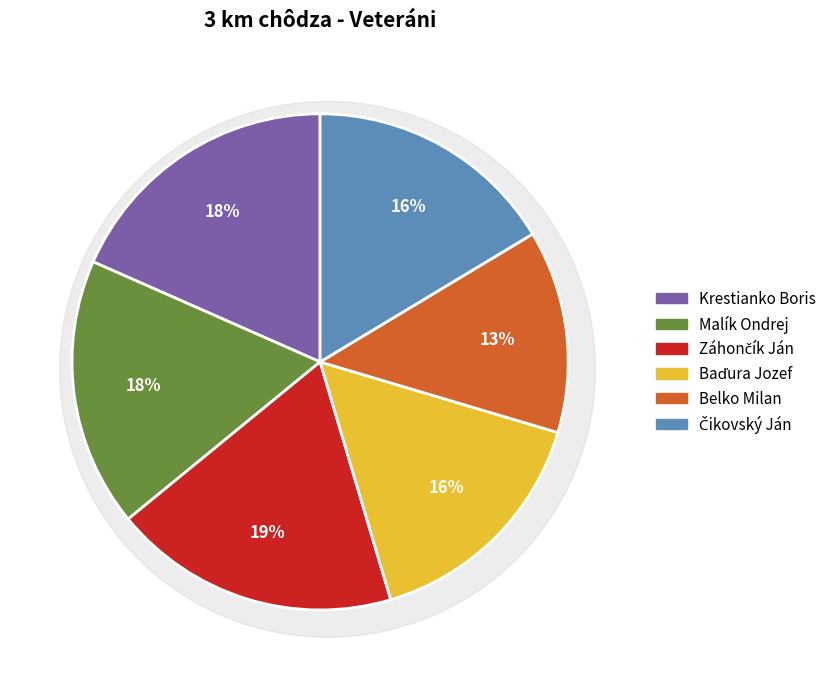

What percentage is the Krestianko Boris slice, to the nearest percent?

18%